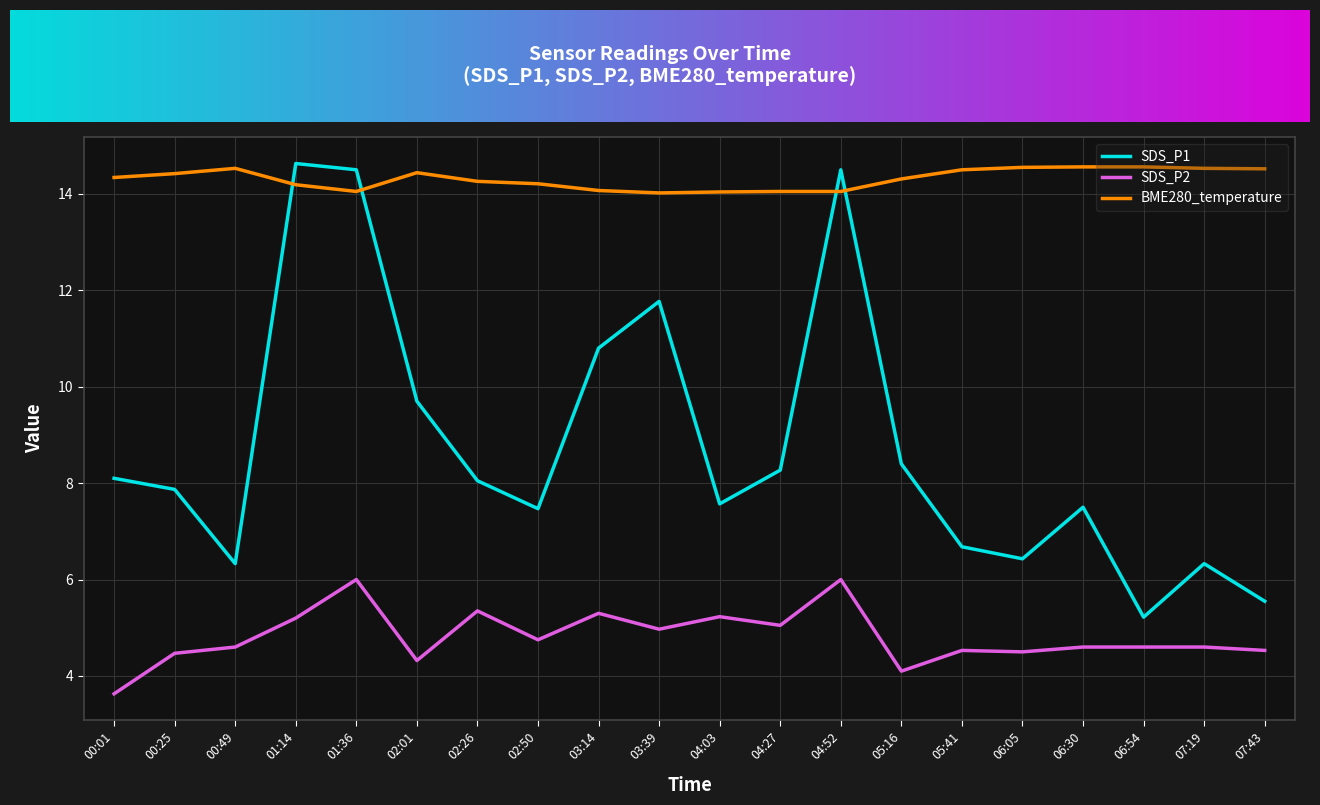

True or false: SDS_P2 has more than 1 points higher than both neighbors.

True